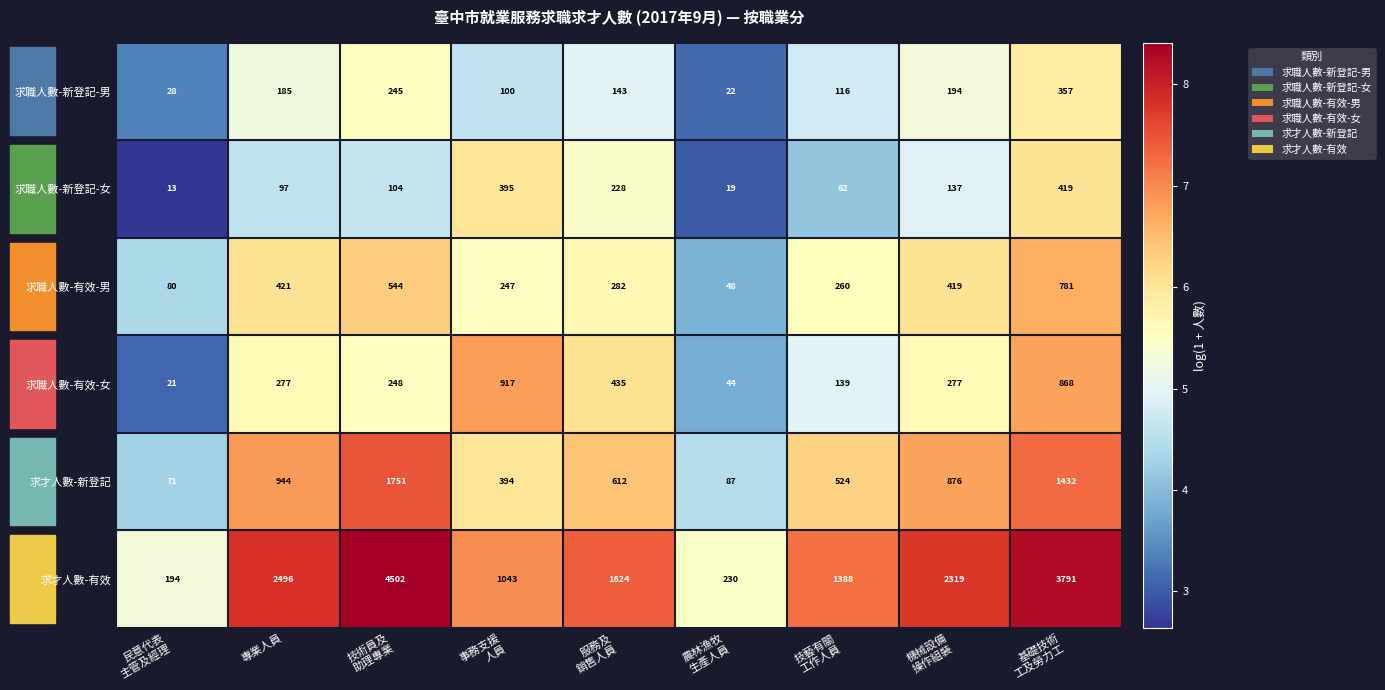

Is it true that 求職人數-新登記-男 equals 112 at 專業人員?

False